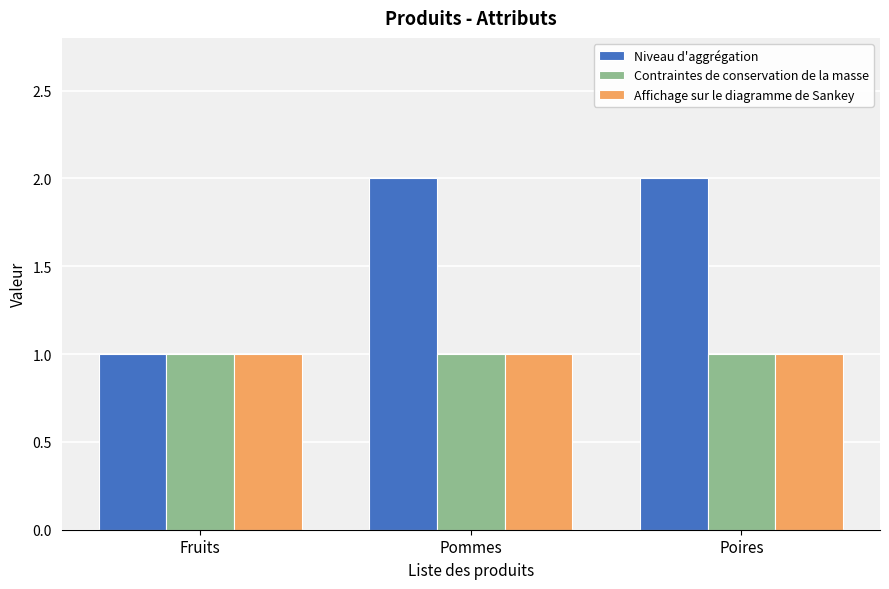

What is the average value of the Affichage sur le diagramme de Sankey series?

1